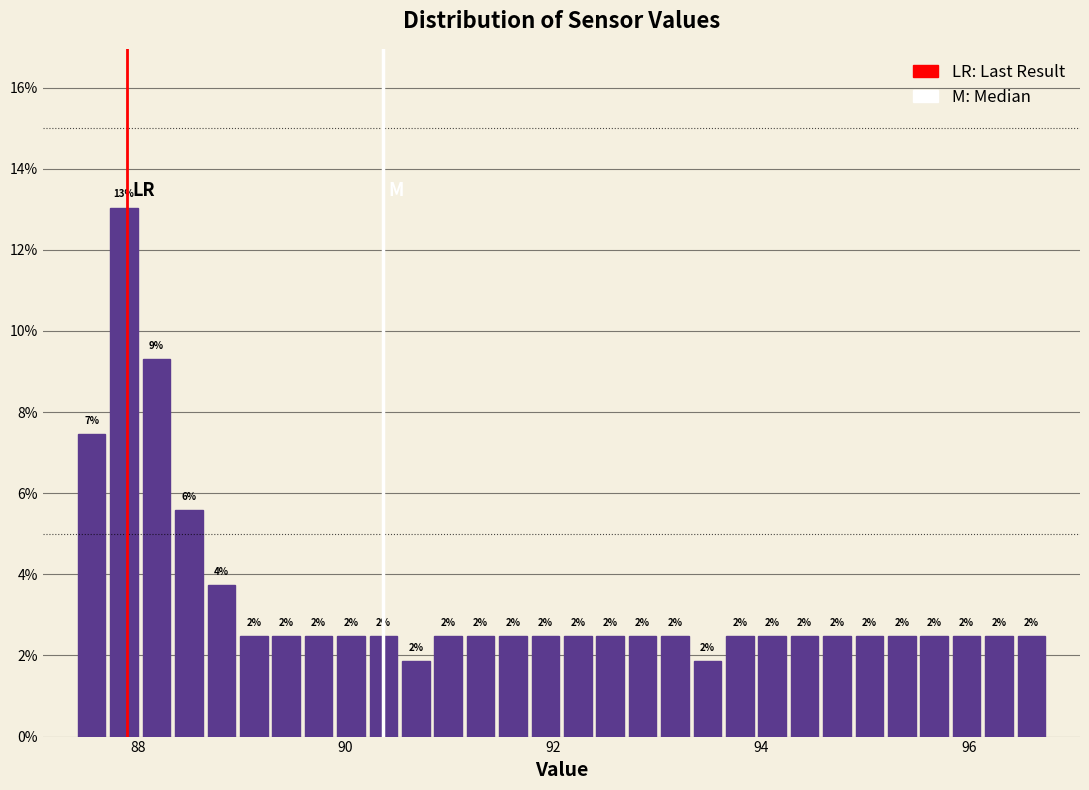

Around what value on the x-axis is the tallest bar? Give the approximate position of its centre, as read against the axis.

87.8